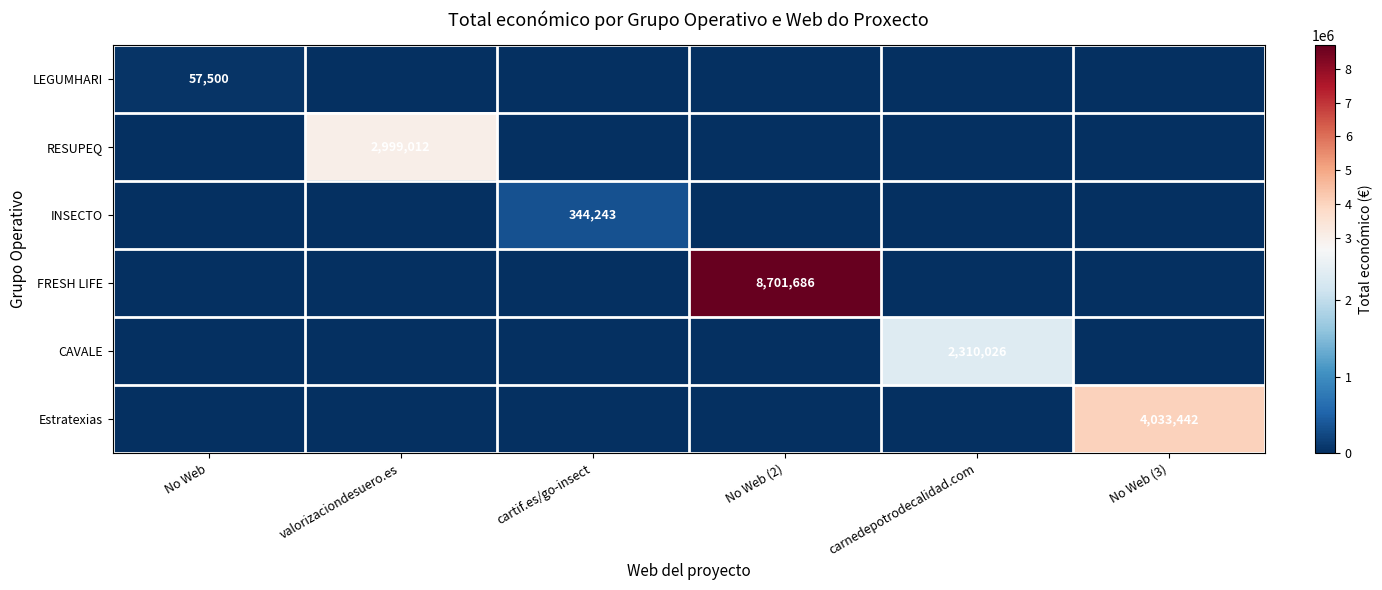

The value of Estratexias at No Web (3) is 4033442. True or false?

True